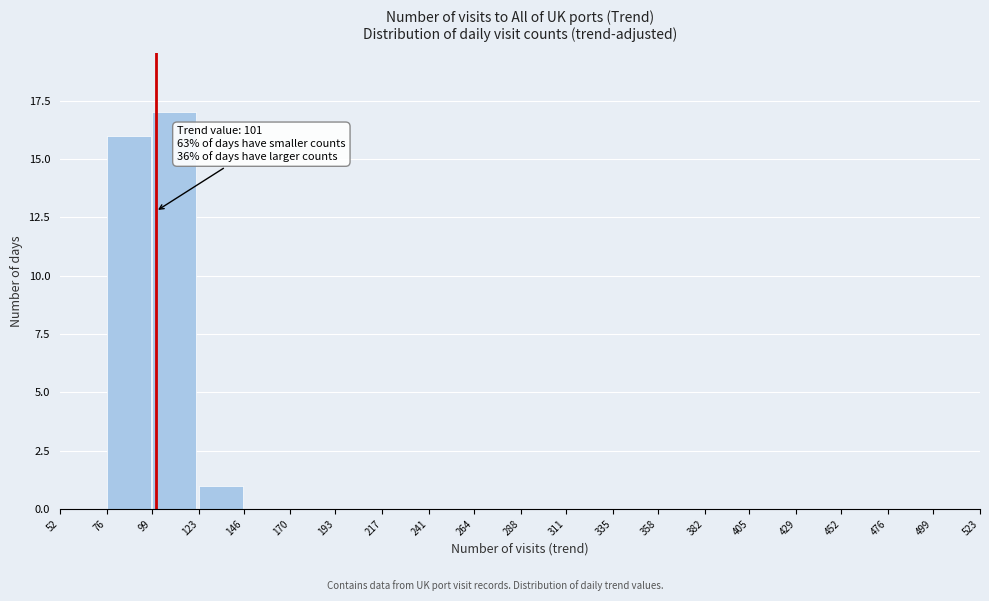

Over which range of the x-axis is the bar tallest?

99 to 123